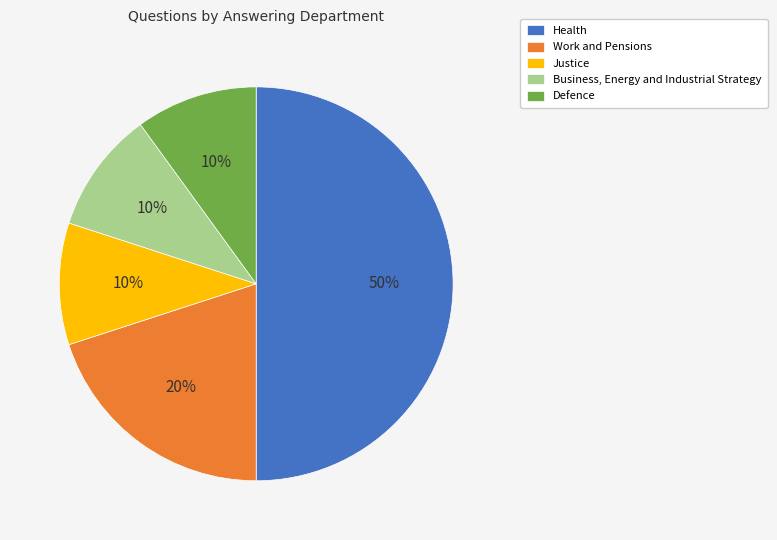

To the nearest percent, what is the combined percentage of Health and Work and Pensions?

70%